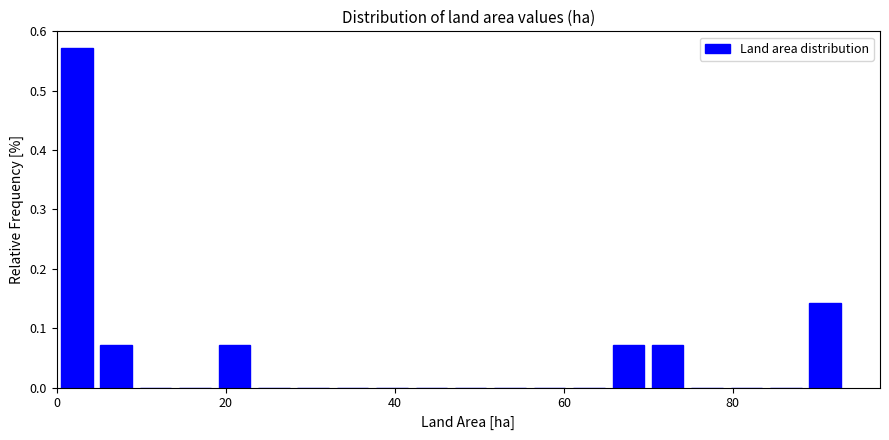

Read against the x-axis, roughly where is the centre of the tallest bar?

2